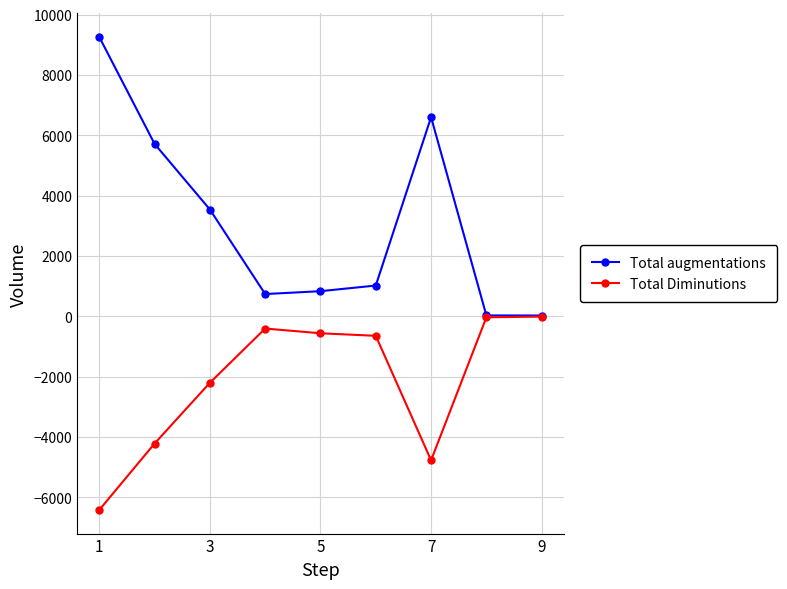

List the series in order of their overall mean, lowest first.

Total Diminutions, Total augmentations